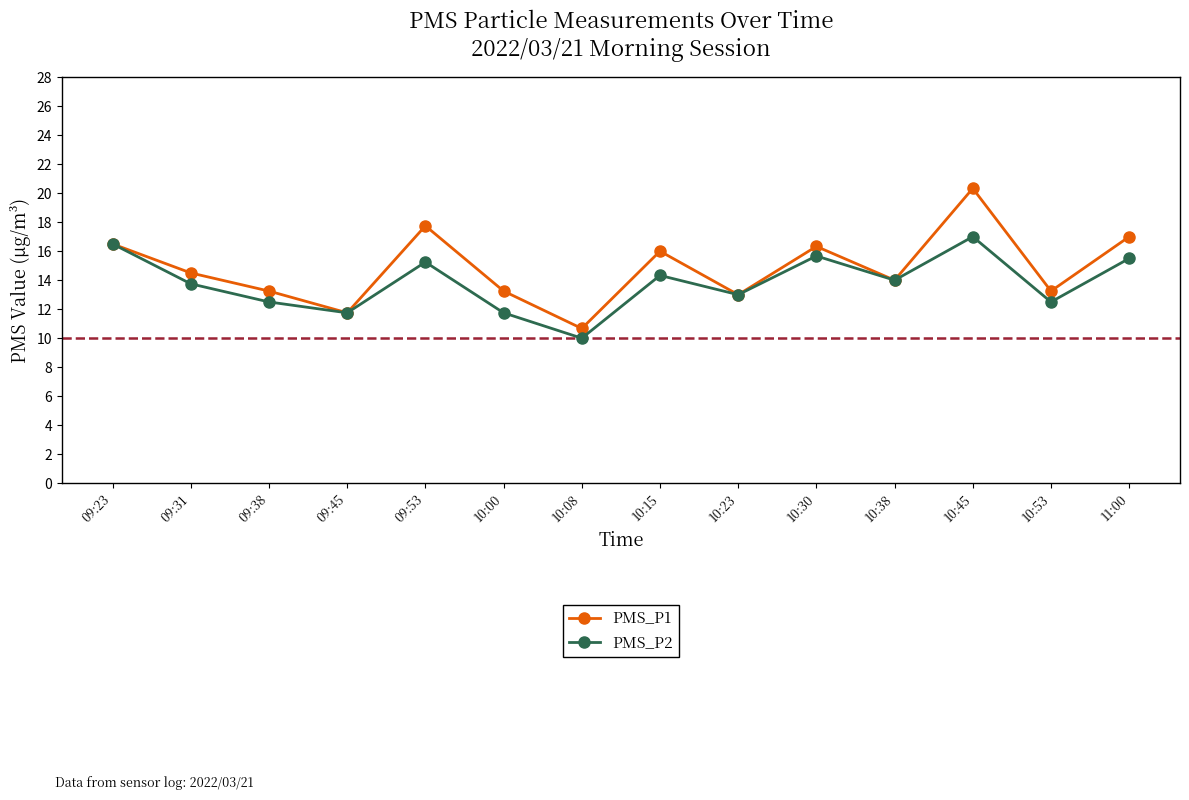

Rank the series by their average value, from lowest to highest.

PMS_P2, PMS_P1